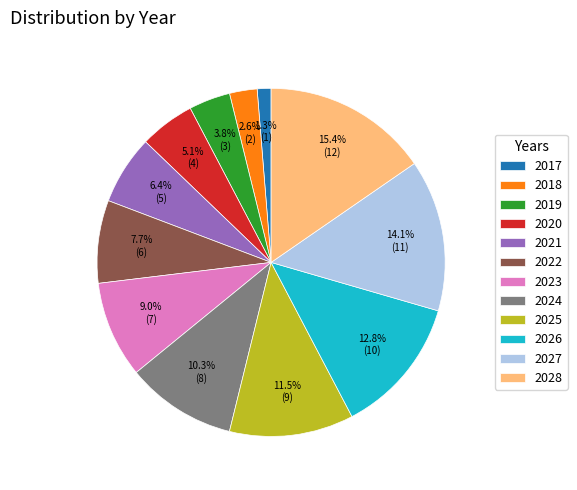

Combined, what portion of the pie is 2022 and 2020?

12.8%